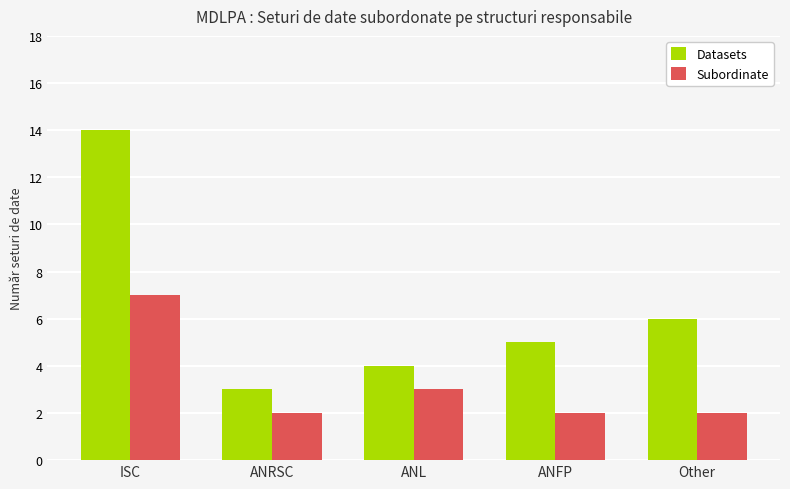

Rank the series at ANFP from highest to lowest value.

Datasets, Subordinate